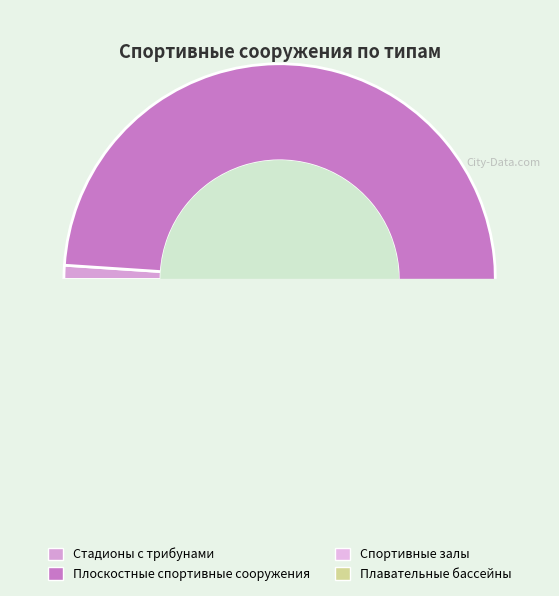

What percentage is the Стадионы с трибунами slice, to the nearest percent?

1%